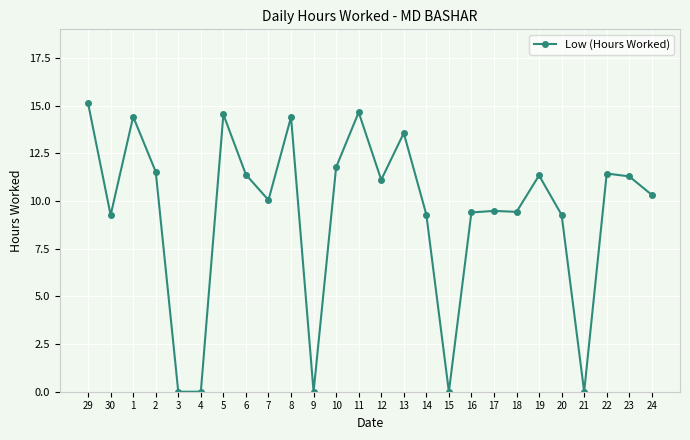

At which label does the data first exceed 11?

29